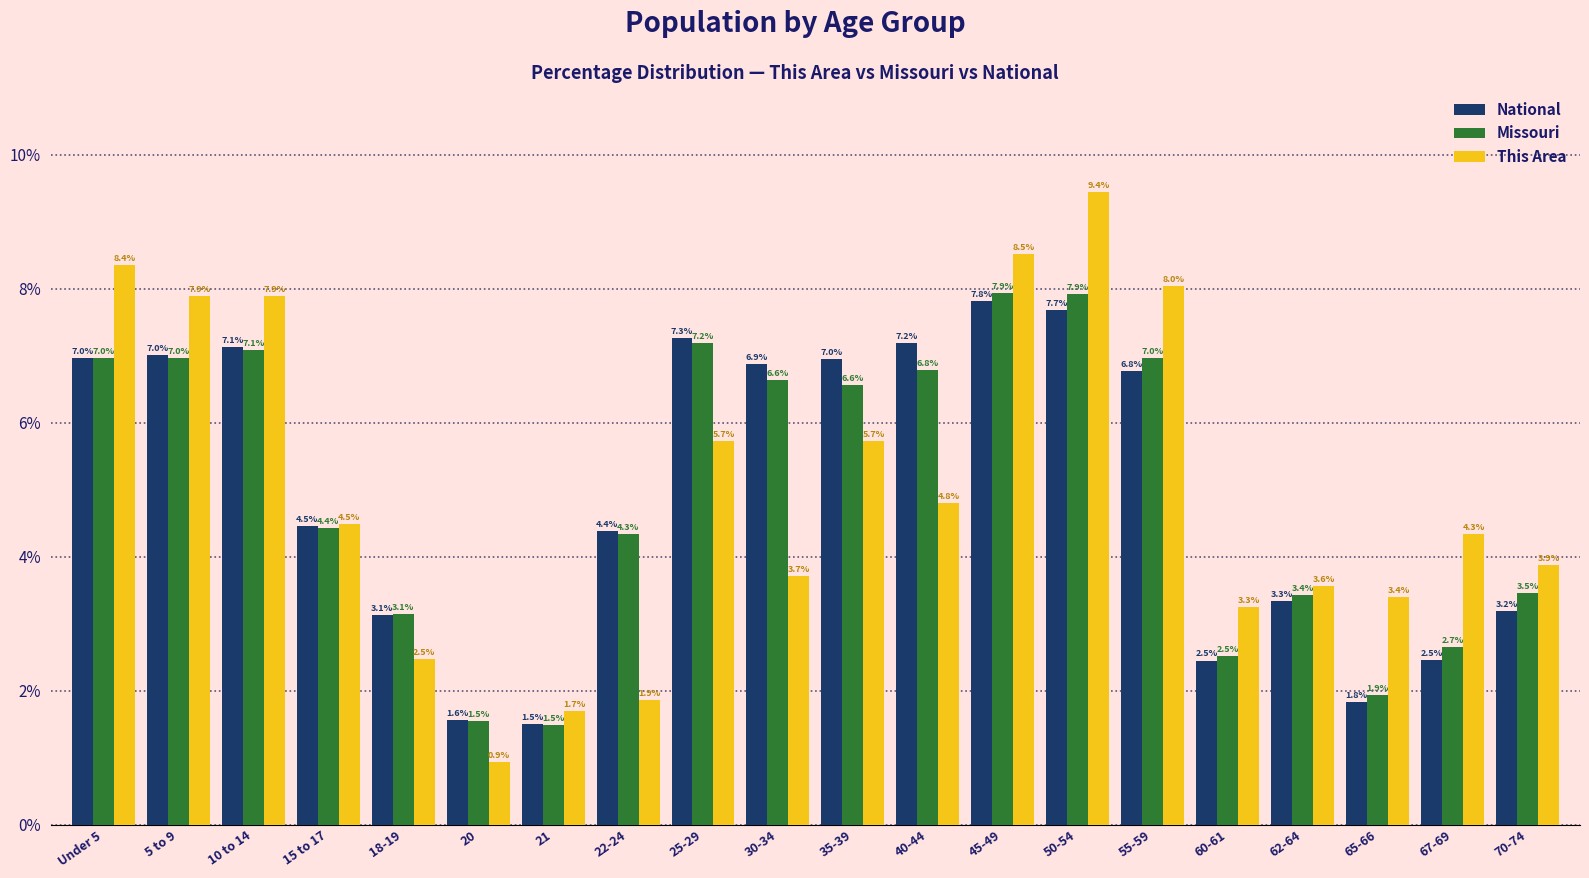

The Missouri series shows 2.5 at 60-61. True or false?

True